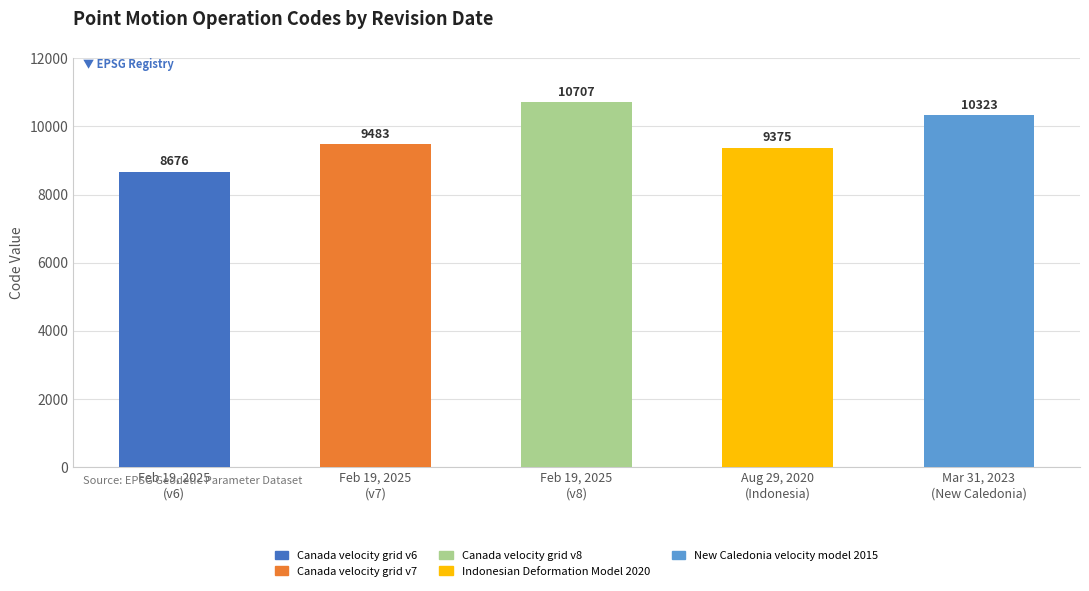

What is the ratio of the value at Feb 19, 2025
(v6) to the value at Mar 31, 2023
(New Caledonia)?

0.8